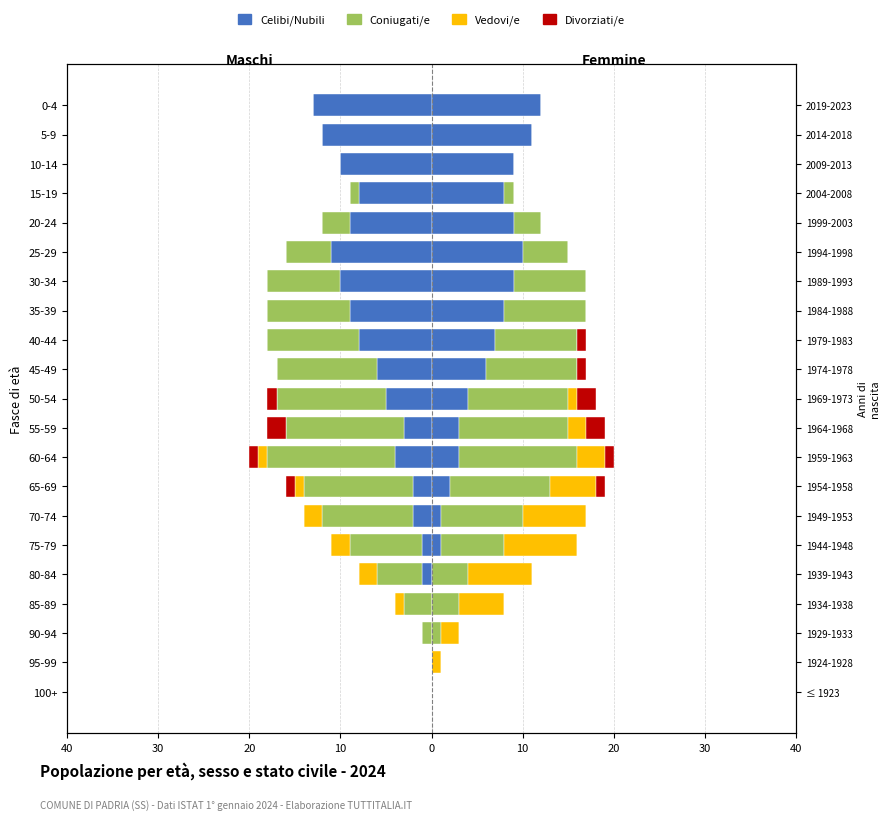

What is the average value of the Celibi/Nubili series?

-5